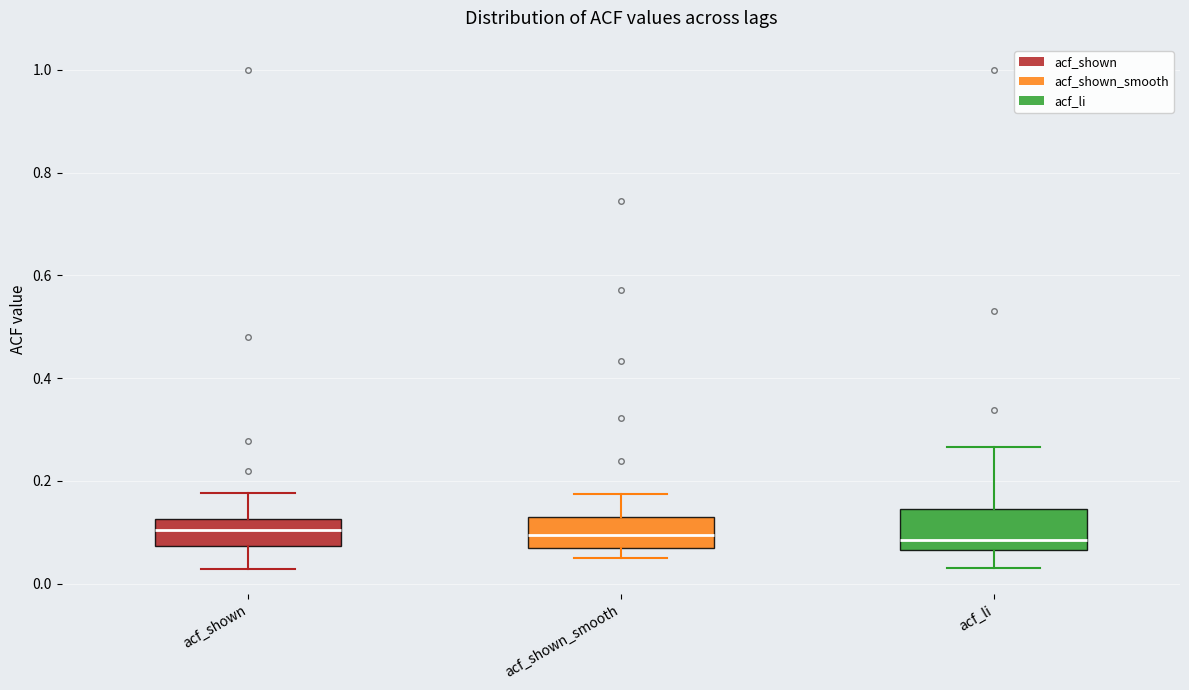

Reading left to right, read every box against the y-axis: the position of its median line, the range the box covers, and the ends of its whiskers. The values are not printed on the chart, so give them approximately, as read against the axis.

acf_shown: median 0.10, box 0.08 to 0.12, whiskers 0.02 to 0.18
acf_shown_smooth: median 0.10, box 0.08 to 0.14, whiskers 0.04 to 0.18
acf_li: median 0.08, box 0.06 to 0.14, whiskers 0.04 to 0.26